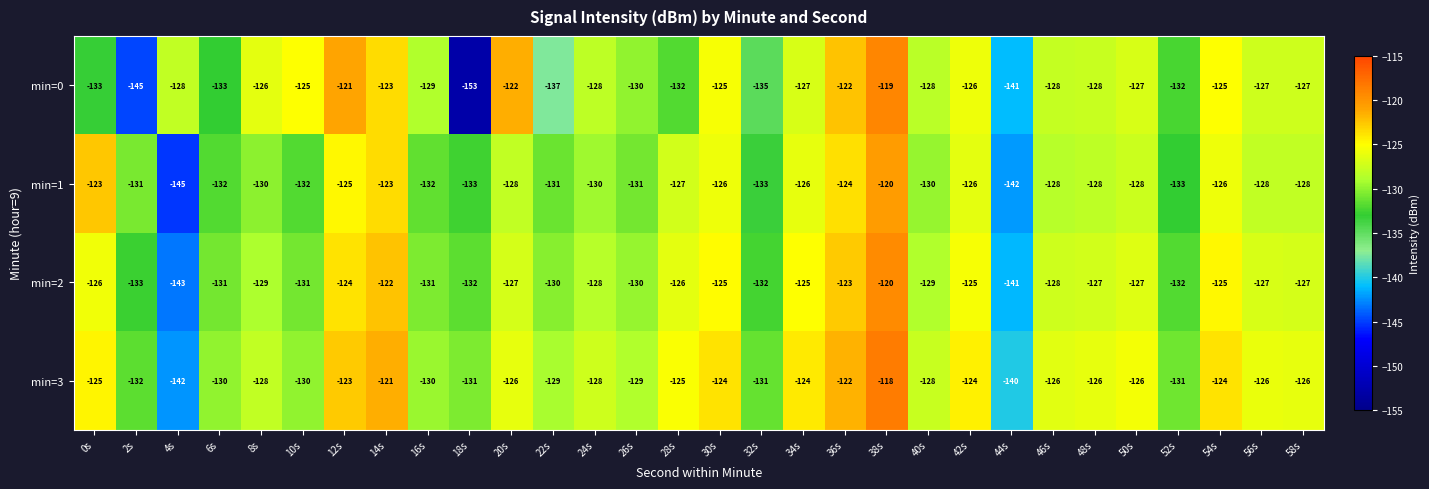

The min=3 series shows -130 at 10s. True or false?

True